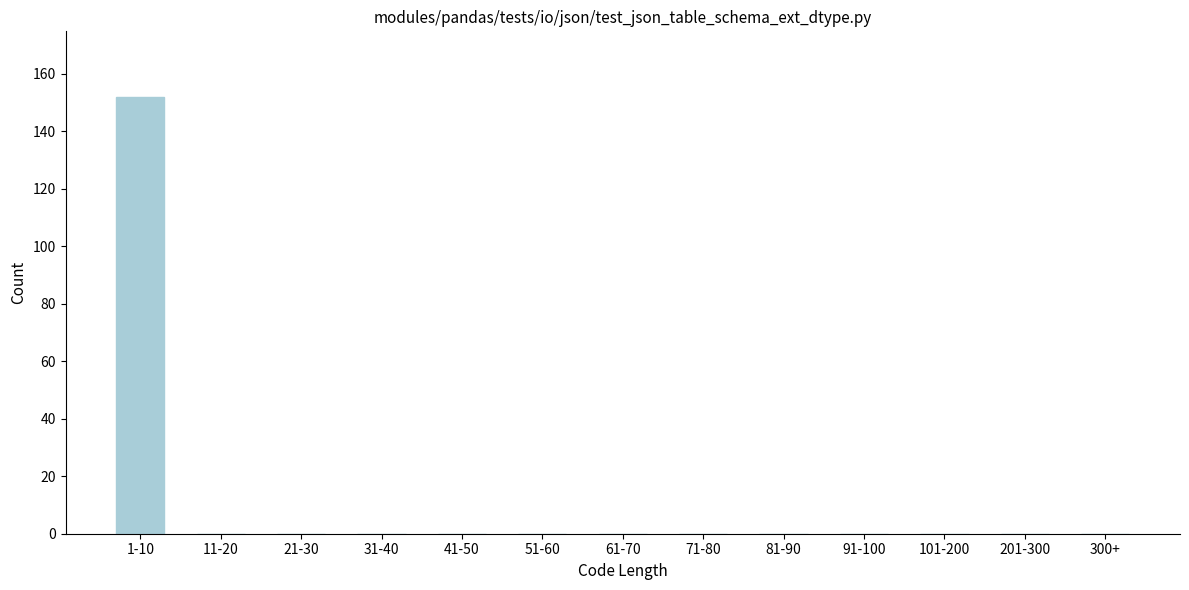

Reading right to left, what are all the values shown in this chart?

300+=0	201-300=0	101-200=0	91-100=0	81-90=0	71-80=0	61-70=0	51-60=0	41-50=0	31-40=0	21-30=0	11-20=0	1-10=152